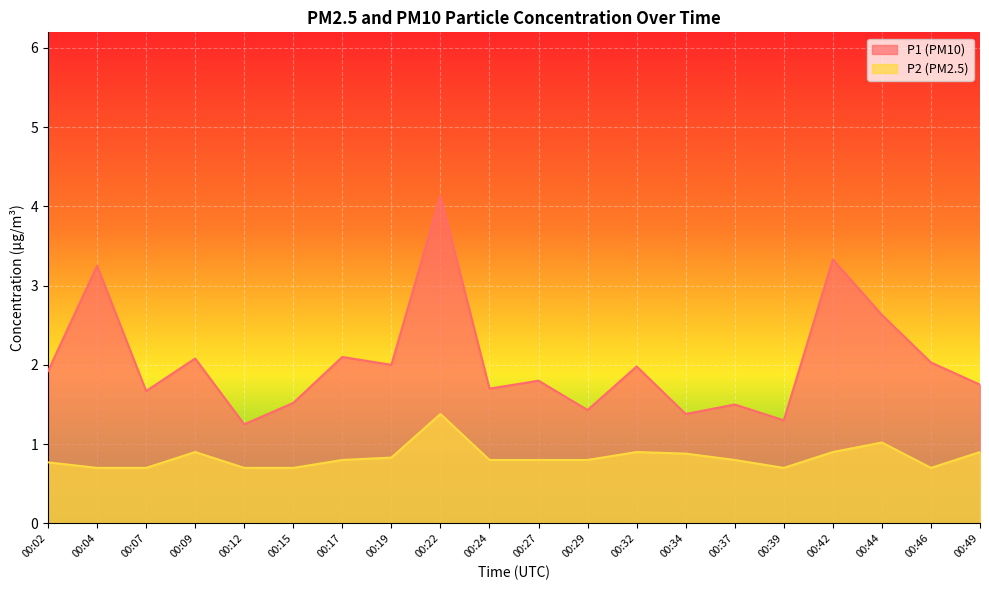

Reading left to right, transcribe all the data shown in this chart.

P1: 1.9	3.2	1.7	2.1	1.2	1.5	2.1	2.0	4.1	1.7	1.8	1.4	2.0	1.4	1.5	1.3	3.3	2.6	2.0	1.8
P2: 0.8	0.7	0.7	0.9	0.7	0.7	0.8	0.8	1.4	0.8	0.8	0.8	0.9	0.9	0.8	0.7	0.9	1.0	0.7	0.9